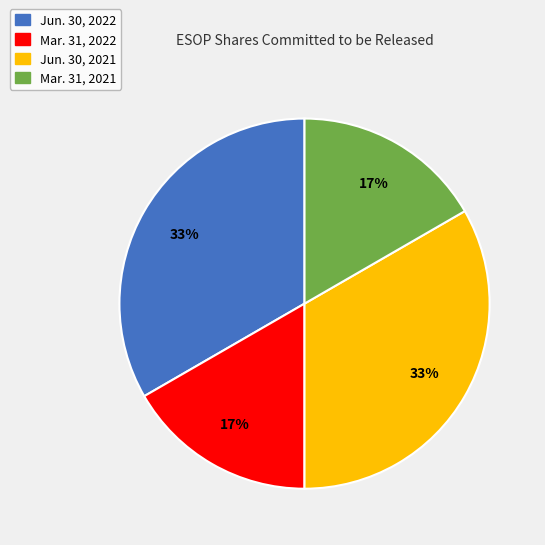

The Jun. 30, 2021 slice represents 22% of the pie. True or false?

False